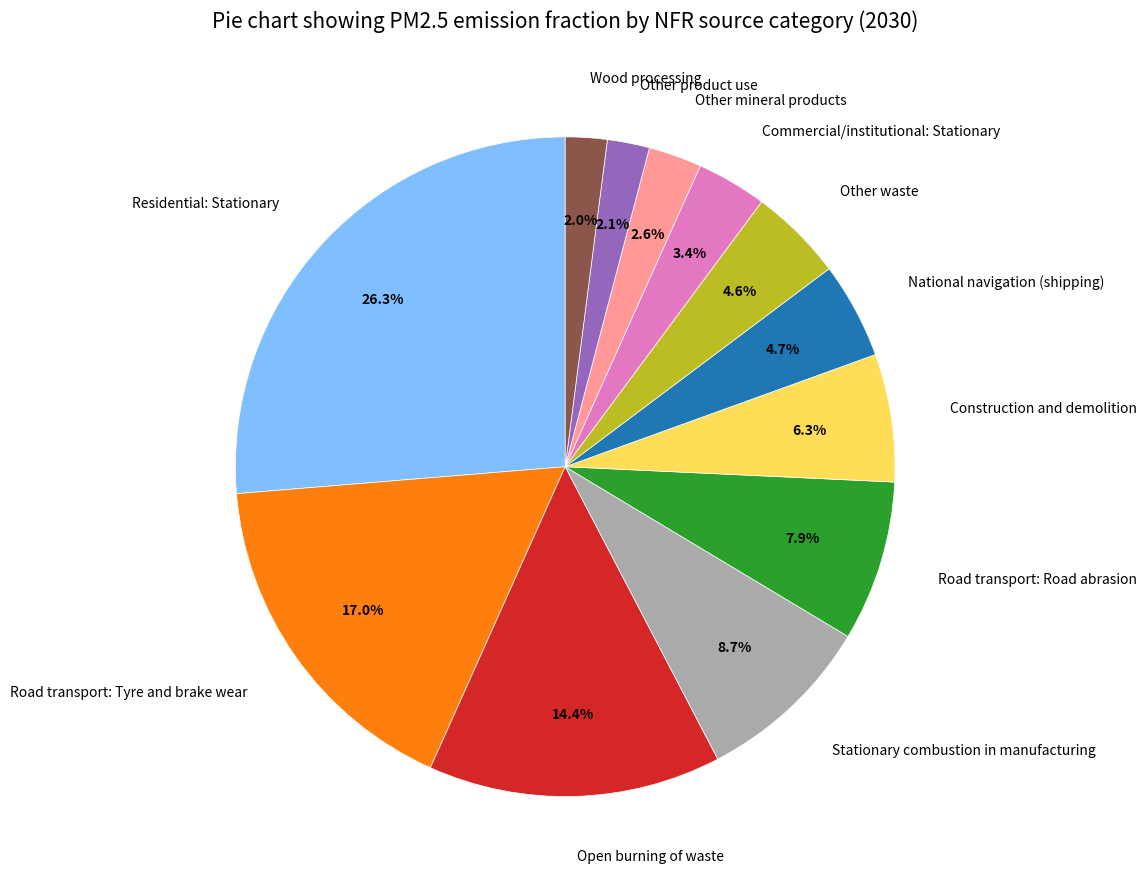

Which slice is the largest?

Residential: Stationary